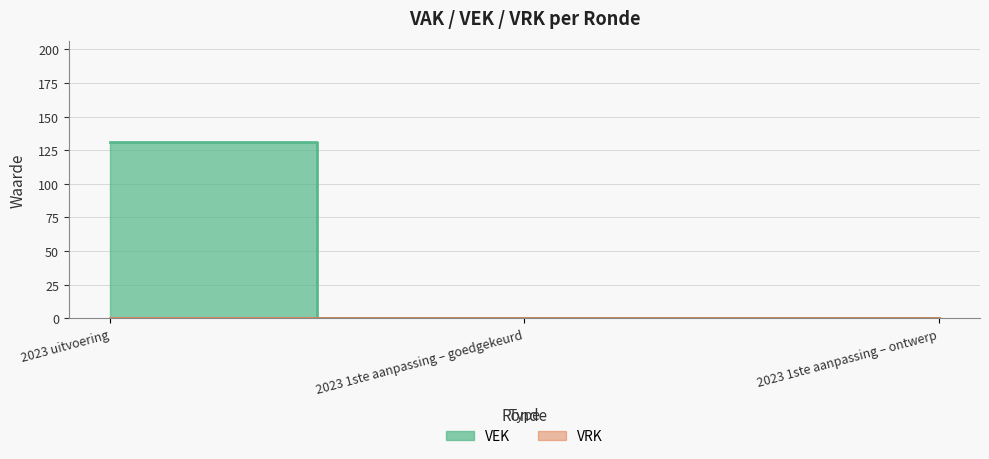

How many data points does each series have?

3